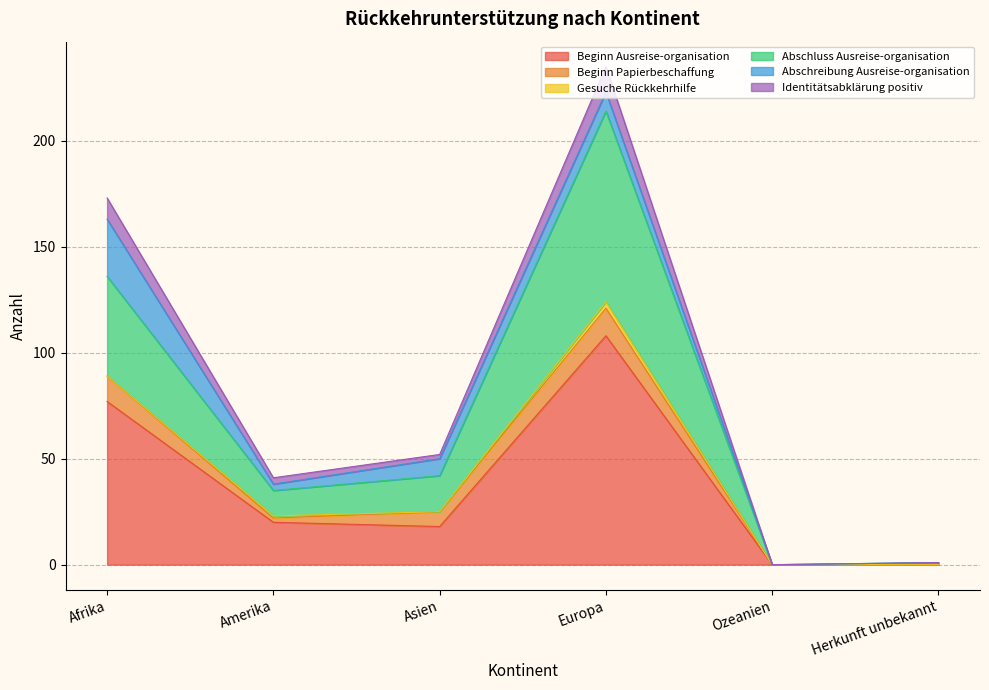

Which category has the highest value in the Beginn Ausreise-organisation series?

Europa